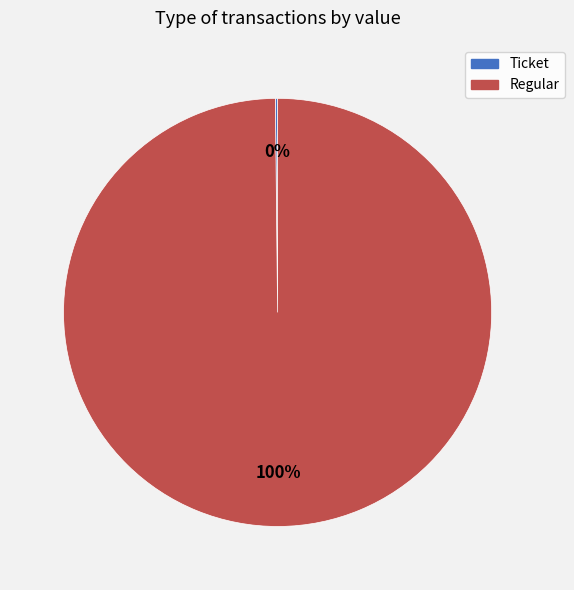

Which category has the biggest portion of the pie?

Regular